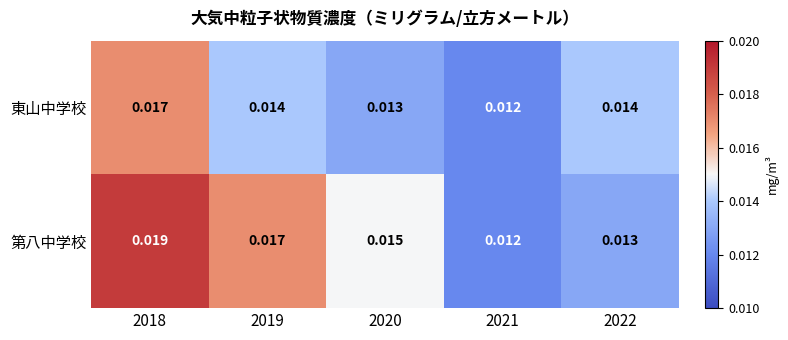

At how many categories does at least one series exceed 0?

5